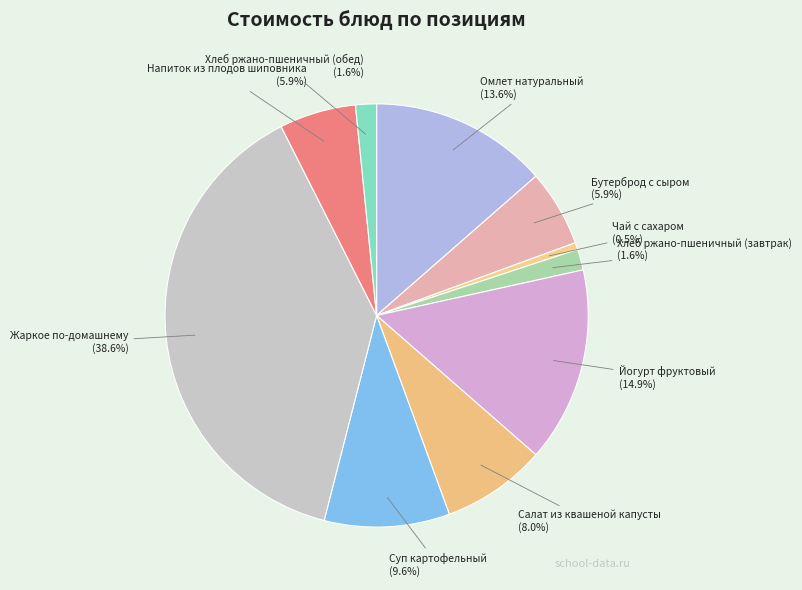

True or false: Чай с сахаром accounts for 11% of the total.

False